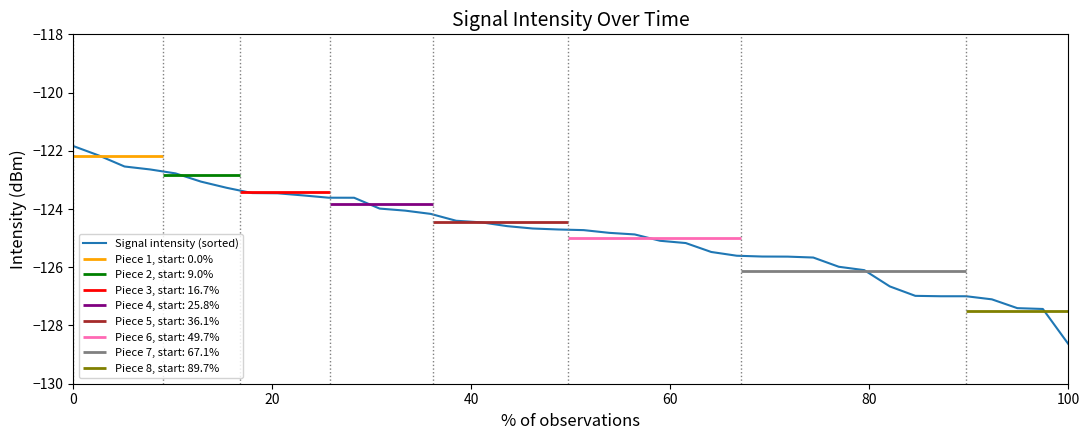

What is the minimum value for Signal intensity (sorted)?

-128.6